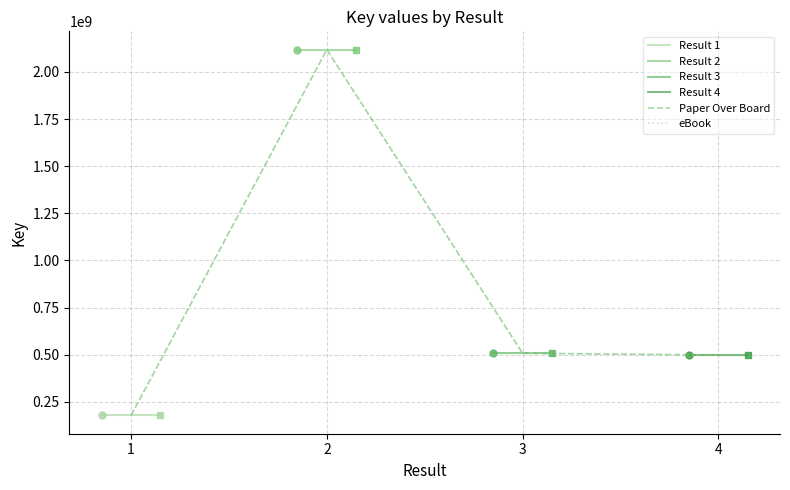

What is the sum of all Key (Result 4) values?

995384528